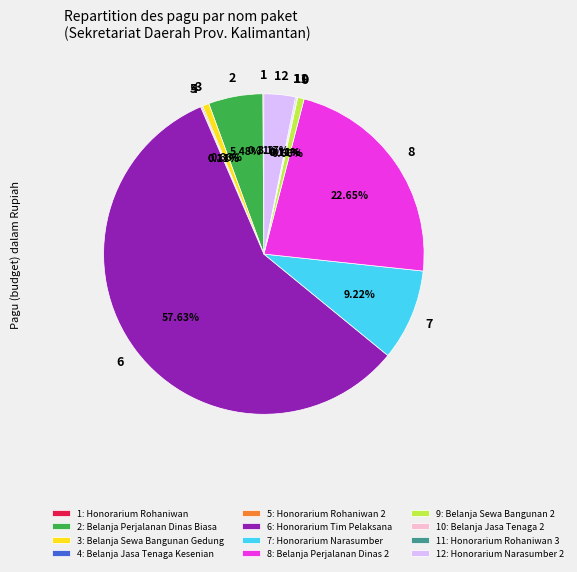

Which slice represents more than half of the pie?

6: Honorarium Tim Pelaksana